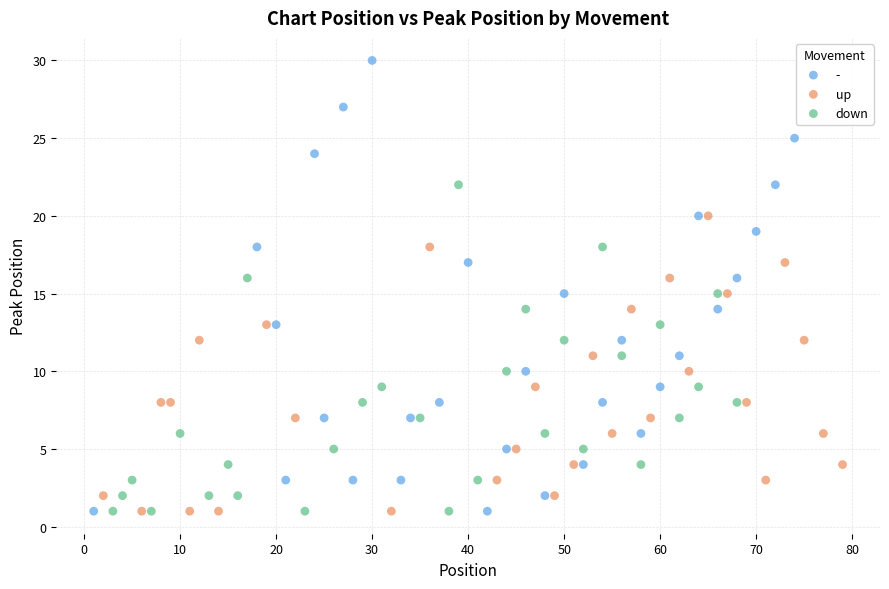

Which series has the largest Y range (max minus min)?

-